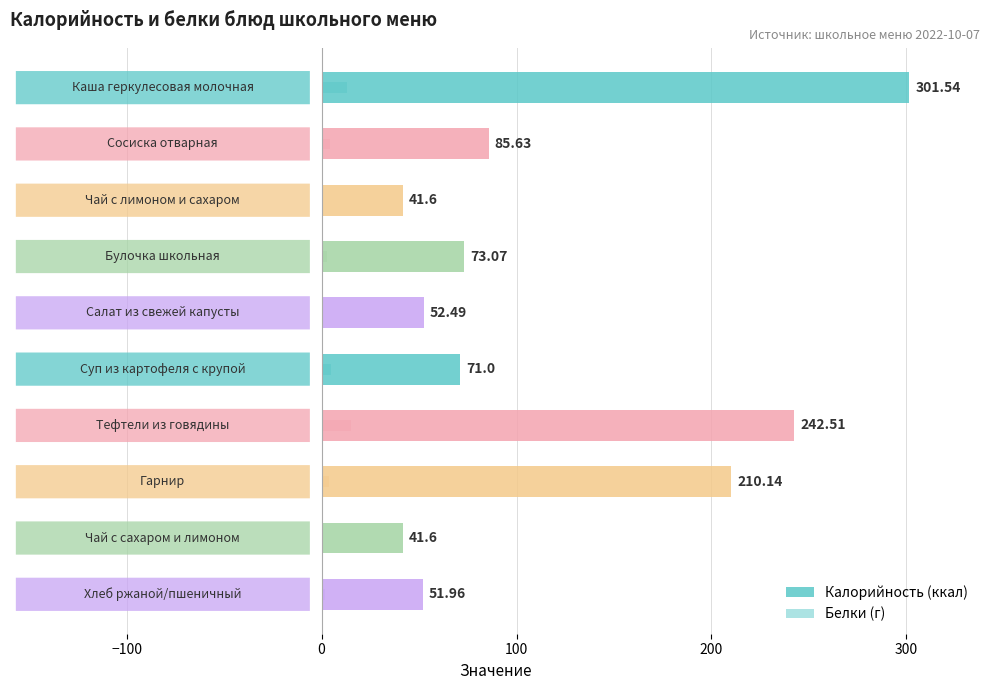

Which series has the largest range (max minus min)?

Калорийность (ккал)